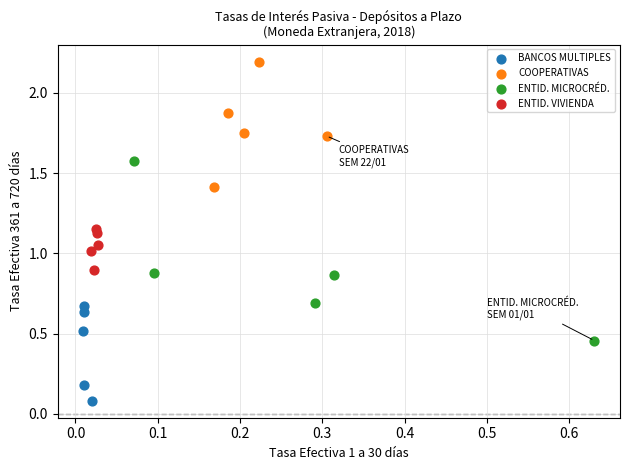

Which series has the widest spread of Y values?

ENTID. MICROCRÉD.